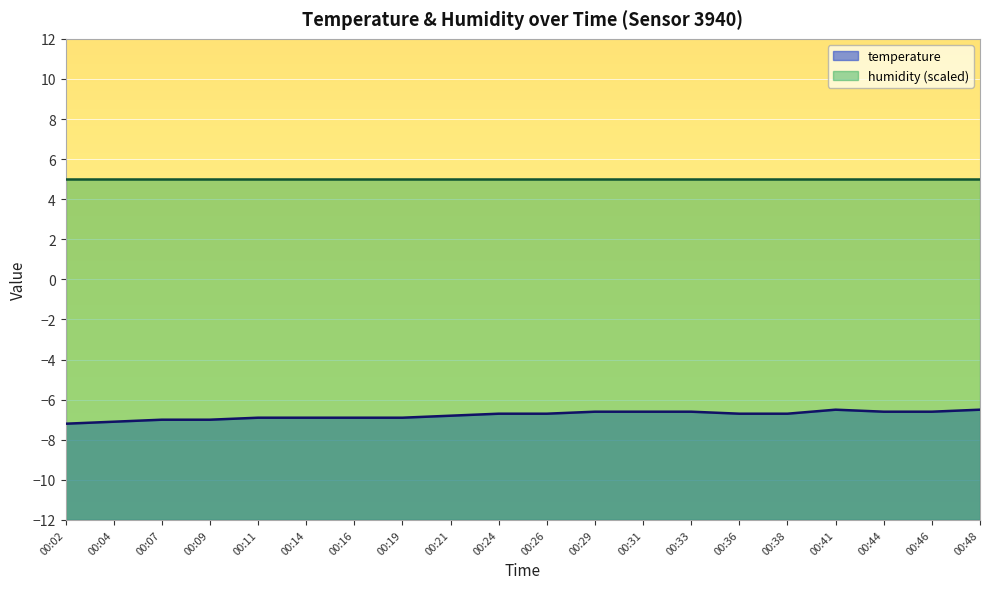

Reading left to right, extract all data points from this chart.

-7.2	-7.1	-7.0	-7.0	-6.9	-6.9	-6.9	-6.9	-6.8	-6.7	-6.7	-6.6	-6.6	-6.6	-6.7	-6.7	-6.5	-6.6	-6.6	-6.5